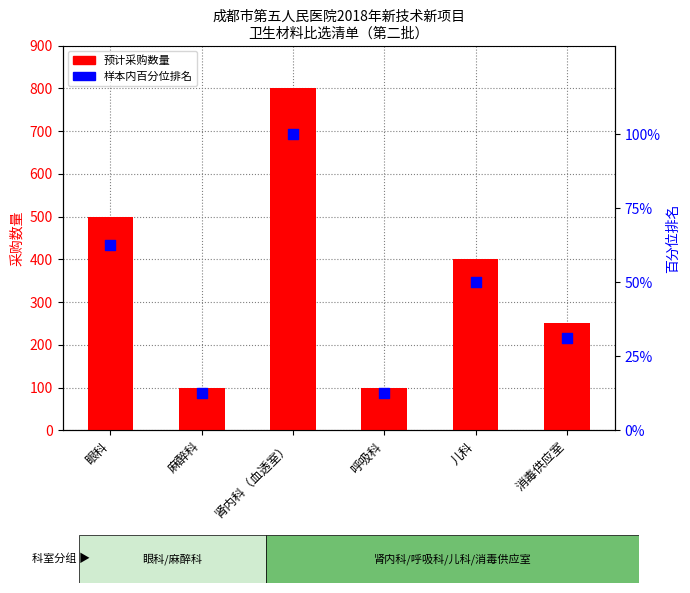

What are all the series names shown in the legend?

预计采购数量, 样本内百分位排名